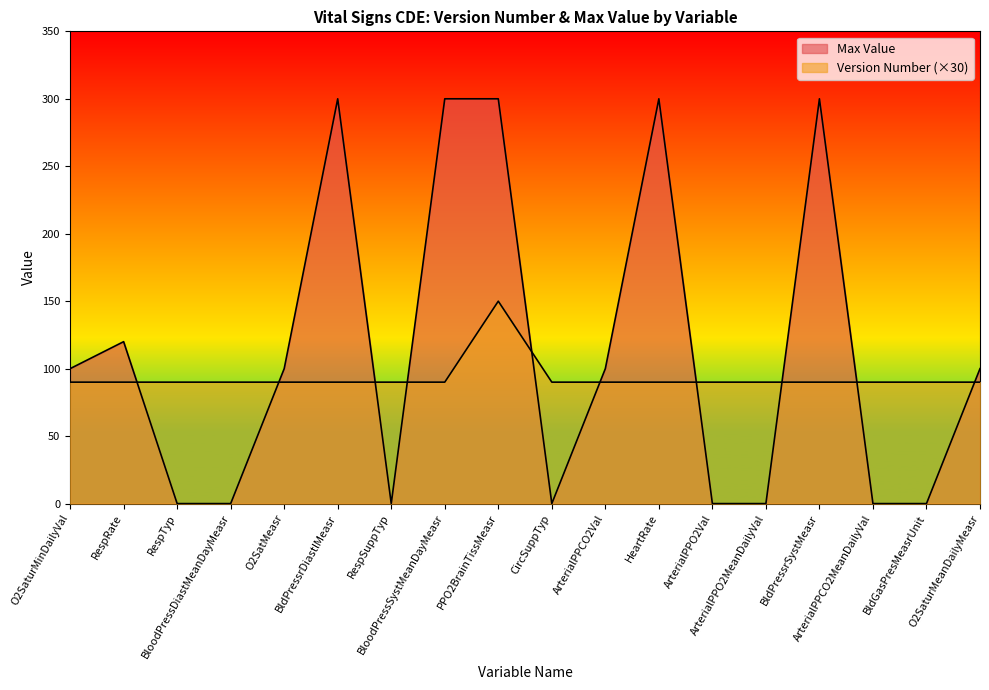

What value does the Version Number series have at ArterialPPO2MeanDailyVal, to the nearest 10?

90